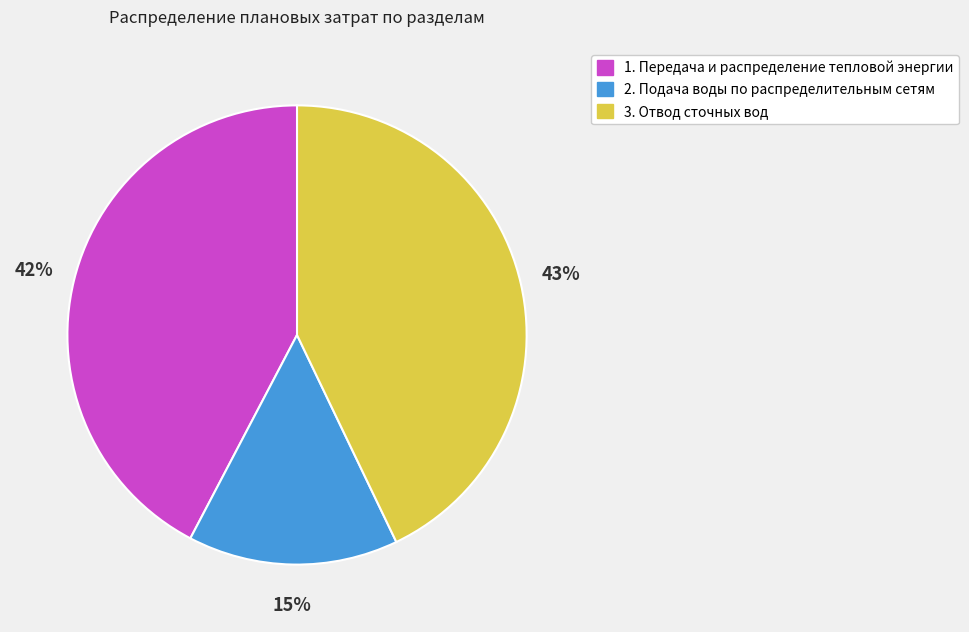

To the nearest percent, what is the difference between the largest and smallest slice percentages?

28%